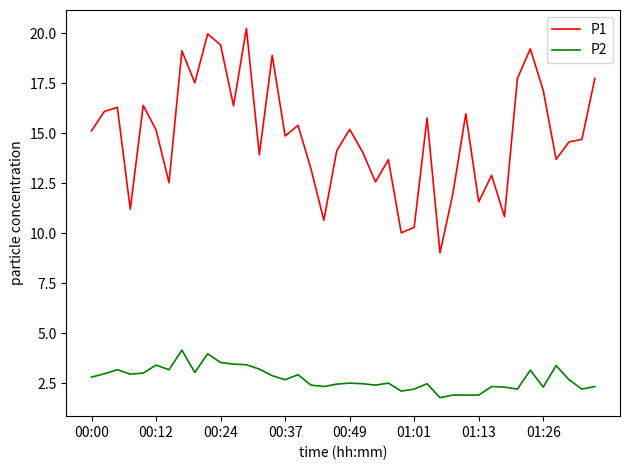

Which series has the widest spread of values?

P1